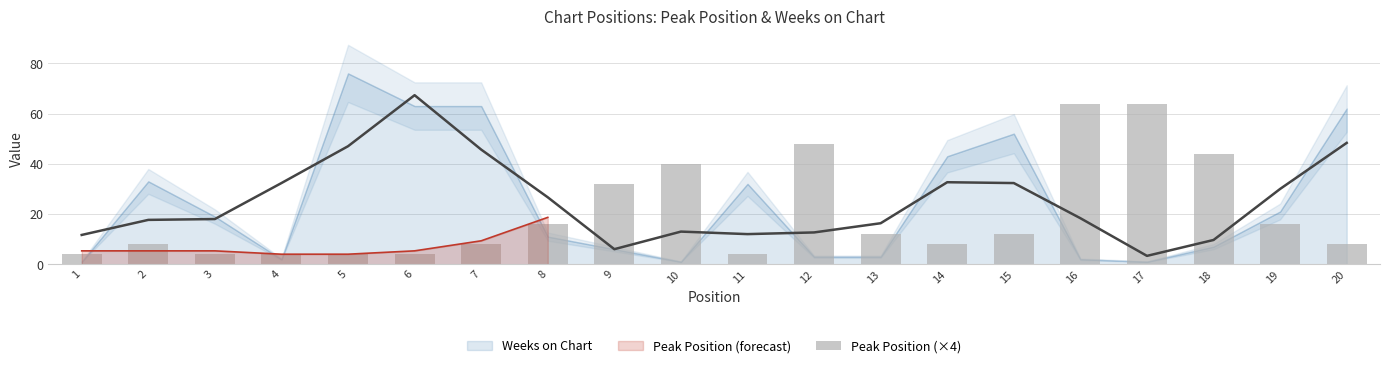

What is the value of the 9th bar from the left?

32